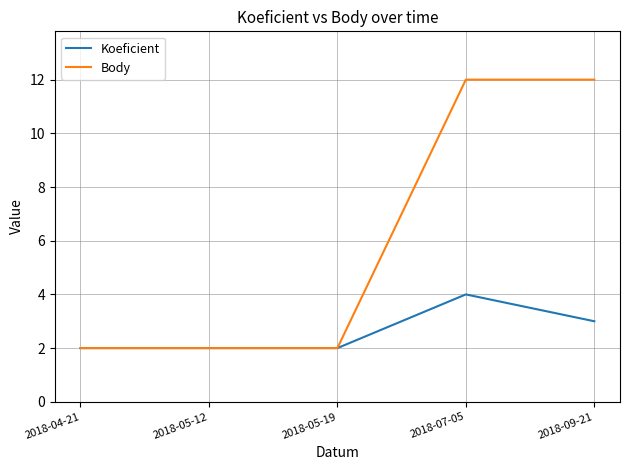

What position from the left is 2018-05-12?

2